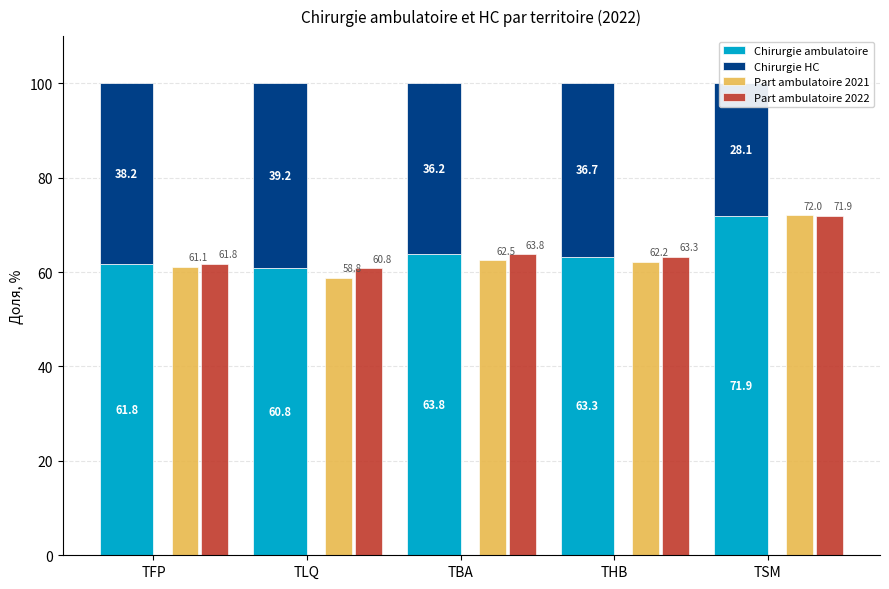

At which label does Chirurgie HC reach its peak?

TLQ